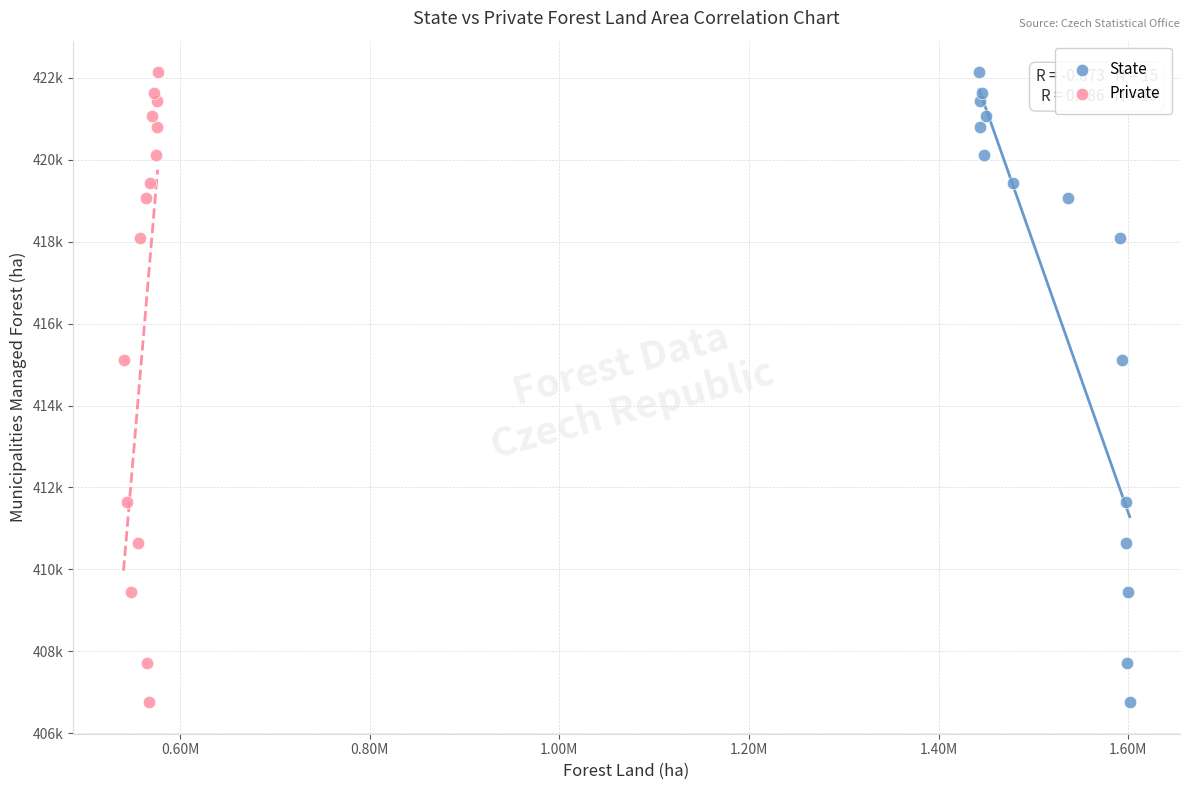

What are all the series names shown in the legend?

State, Private